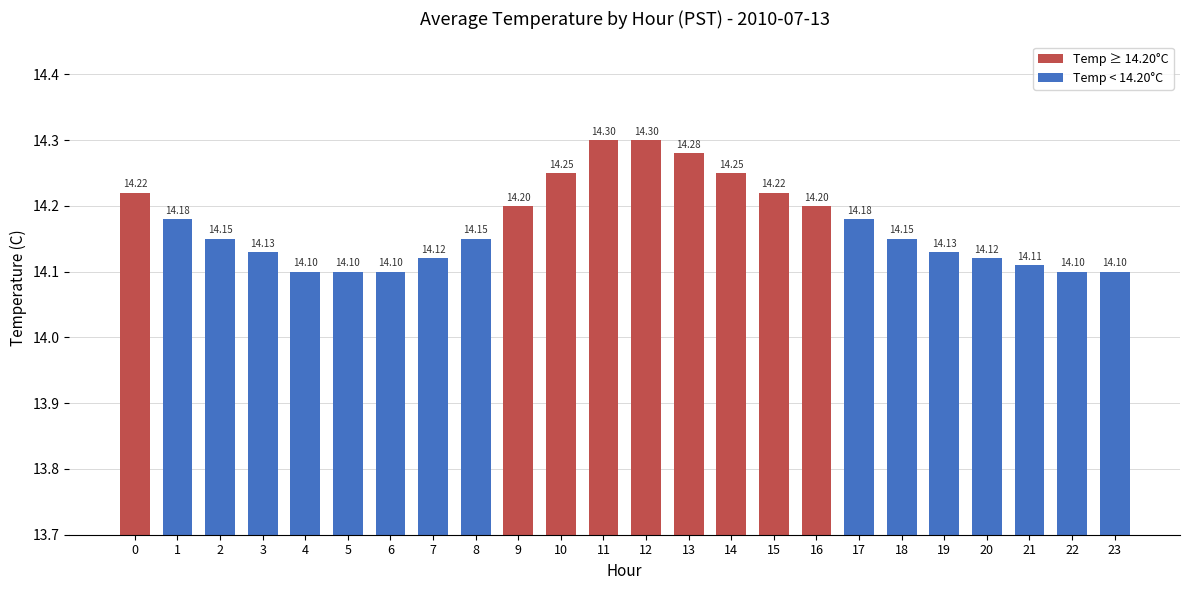

Between 10 and 20, which is larger?

10